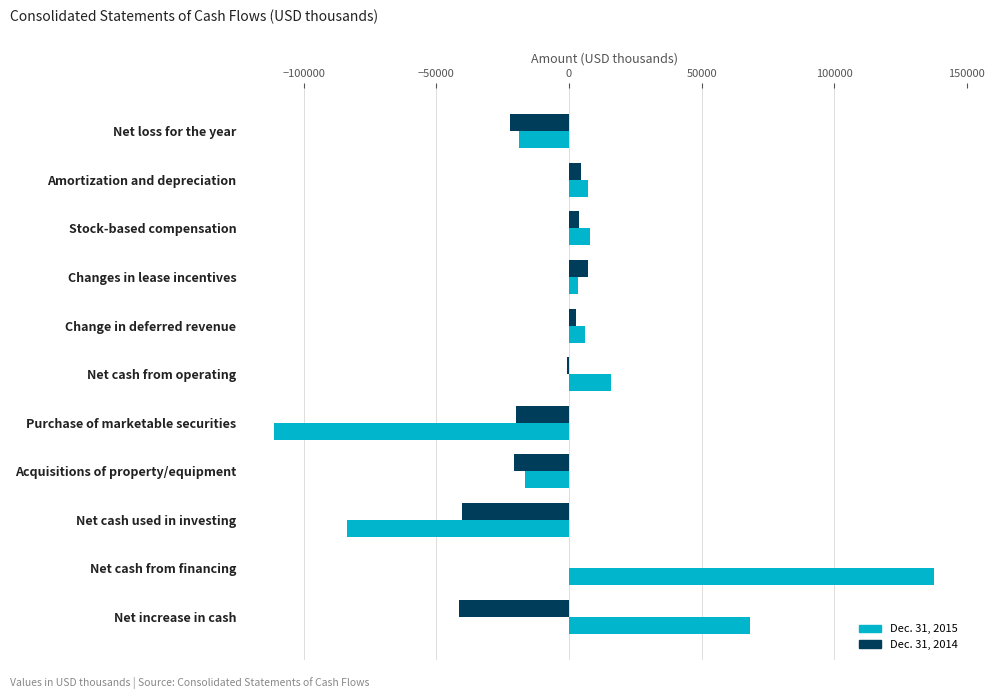

What are all the series names shown in the legend?

Dec. 31, 2015, Dec. 31, 2014